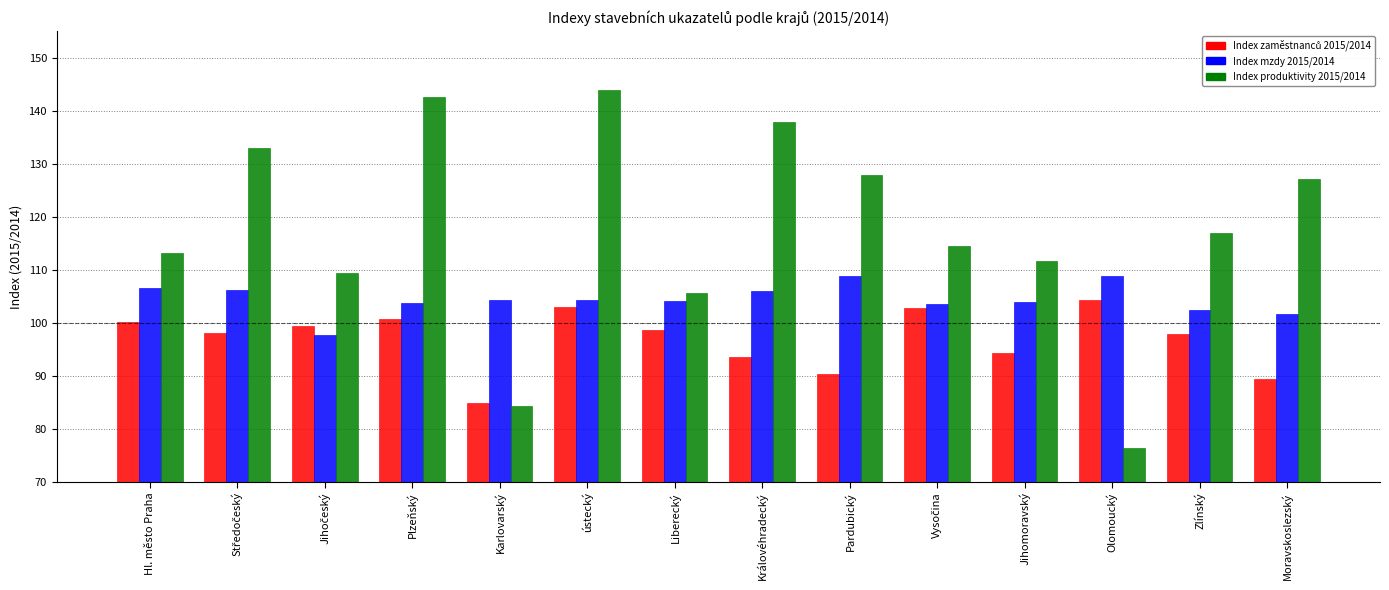

What is the maximum value for Index produktivity 2015/2014?

143.9